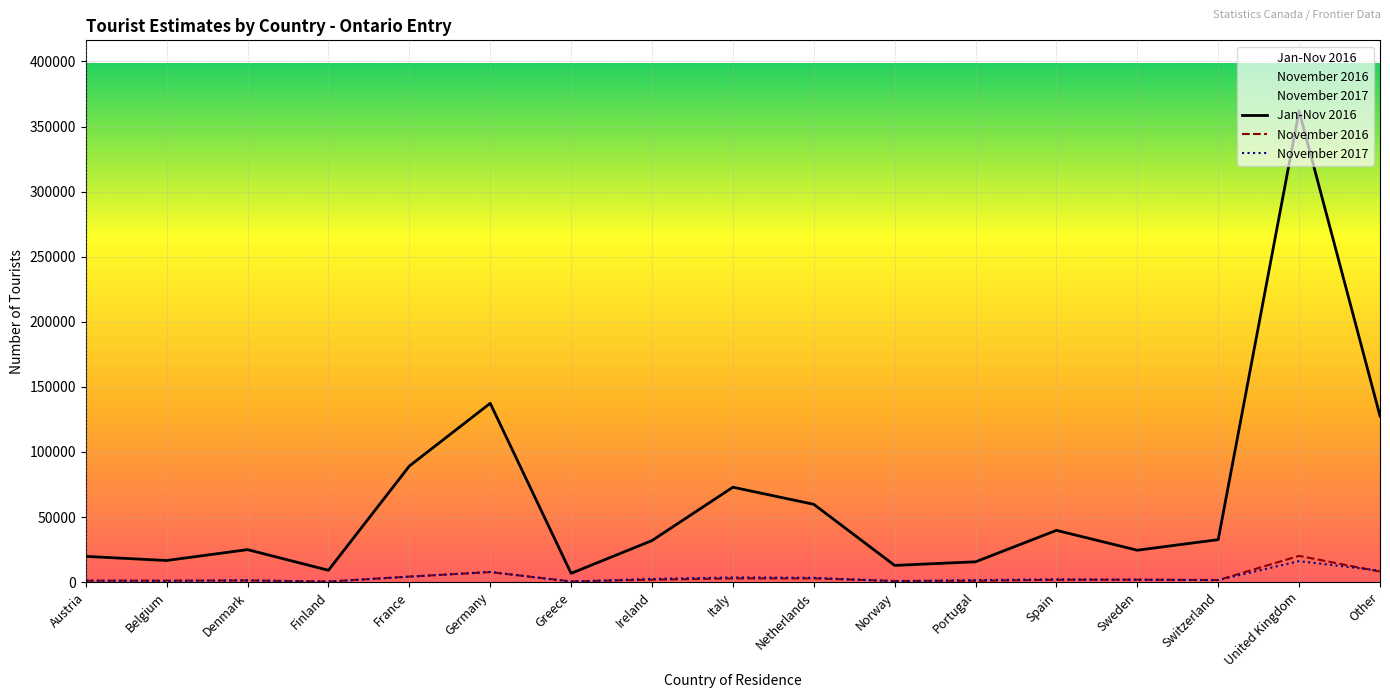

Is it true that November 2016 equals 452 at Finland?

True